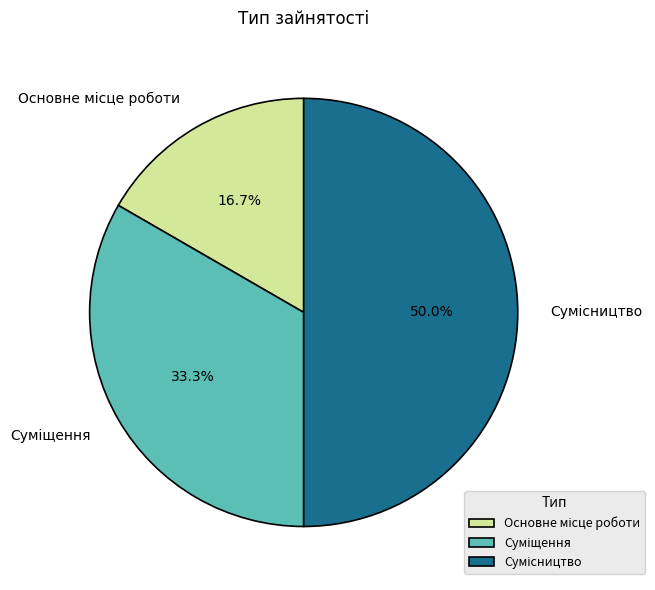

Count the number of slices in the pie.

3